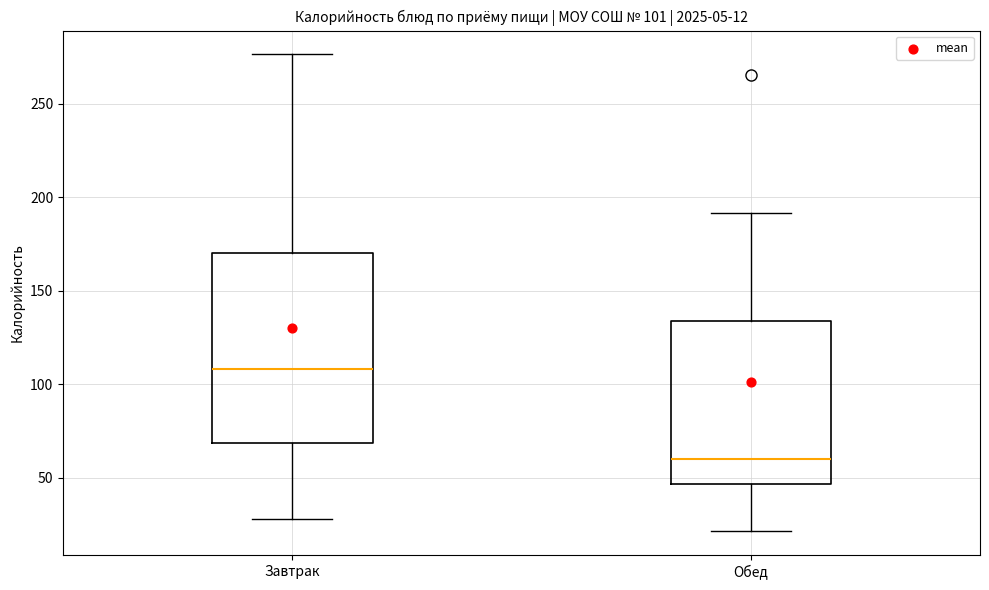

Which box's median line is the highest?

Завтрак